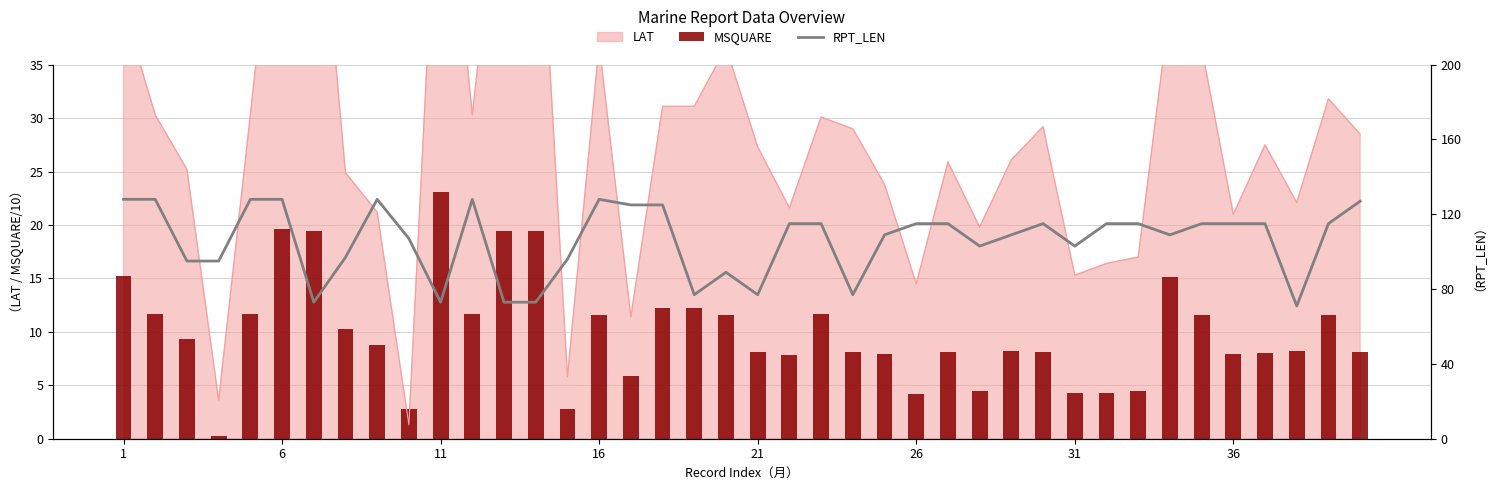

Reading left to right, extract all data points from this chart.

MSQUARE: 15.2	11.7	9.3	0.3	11.7	19.6	19.4	10.3	8.8	2.8	23.1	11.7	19.4	19.4	2.8	11.6	5.9	12.2	12.2	11.6	8.1	7.8	11.7	8.1	7.9	4.2	8.1	4.5	8.2	8.1	4.3	4.3	4.5	15.1	11.6	7.9	8.0	8.2	11.6	8.1
RPT_LEN: 128.0	128.0	95.0	95.0	128.0	128.0	73.0	97.0	128.0	107.0	73.0	128.0	73.0	73.0	96.0	128.0	125.0	125.0	77.0	89.0	77.0	115.0	115.0	77.0	109.0	115.0	115.0	103.0	109.0	115.0	103.0	115.0	115.0	109.0	115.0	115.0	115.0	71.0	115.0	127.0